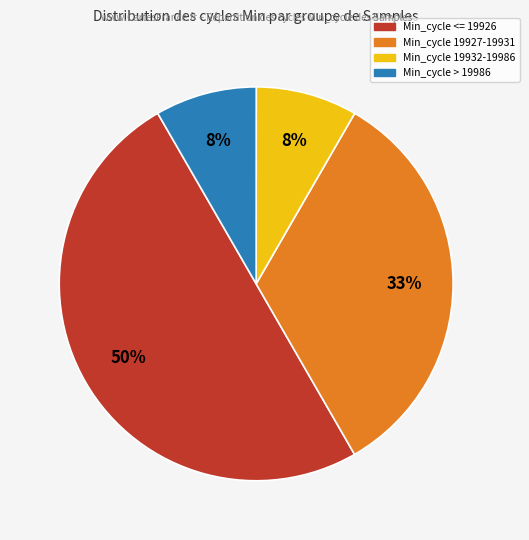

To the nearest percent, what is the average slice percentage?

25%